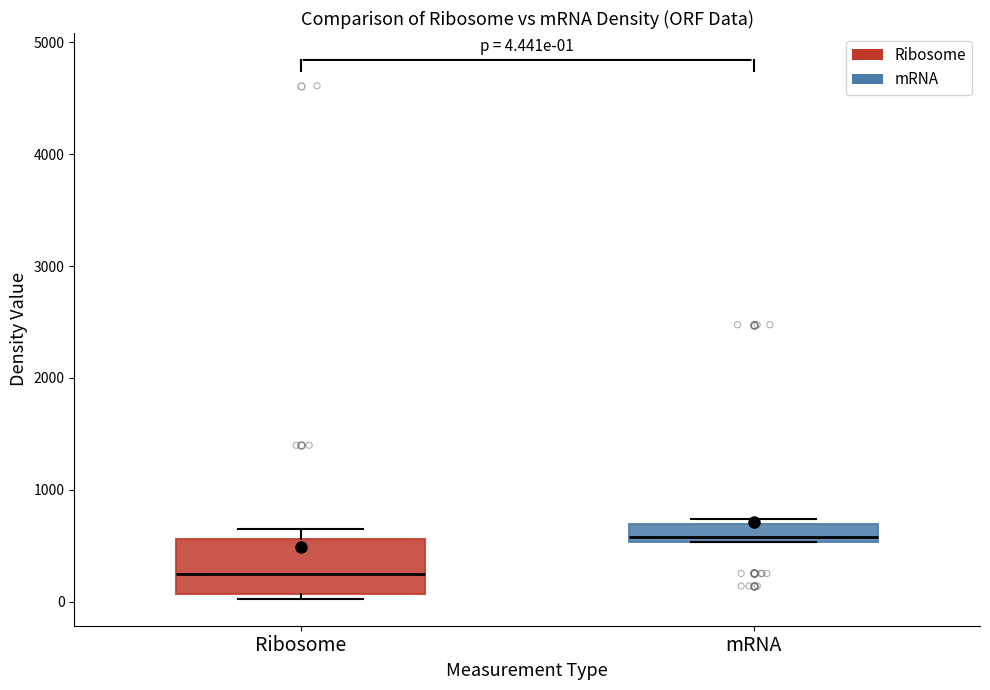

Which box is the tallest, from its lower edge to its upper edge?

Ribosome